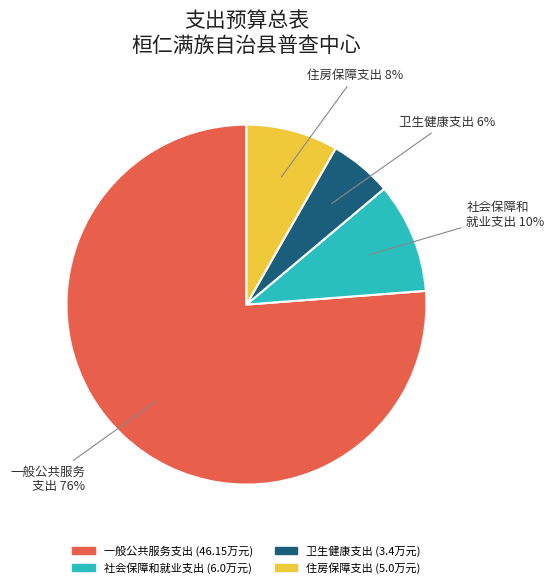

To the nearest percent, what is the average slice percentage?

25%